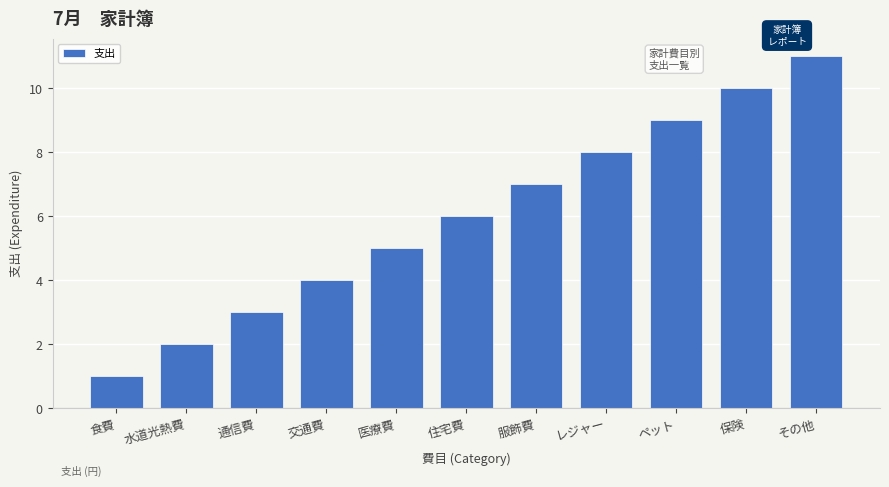

Which has a higher value, 服飾費 or その他?

その他